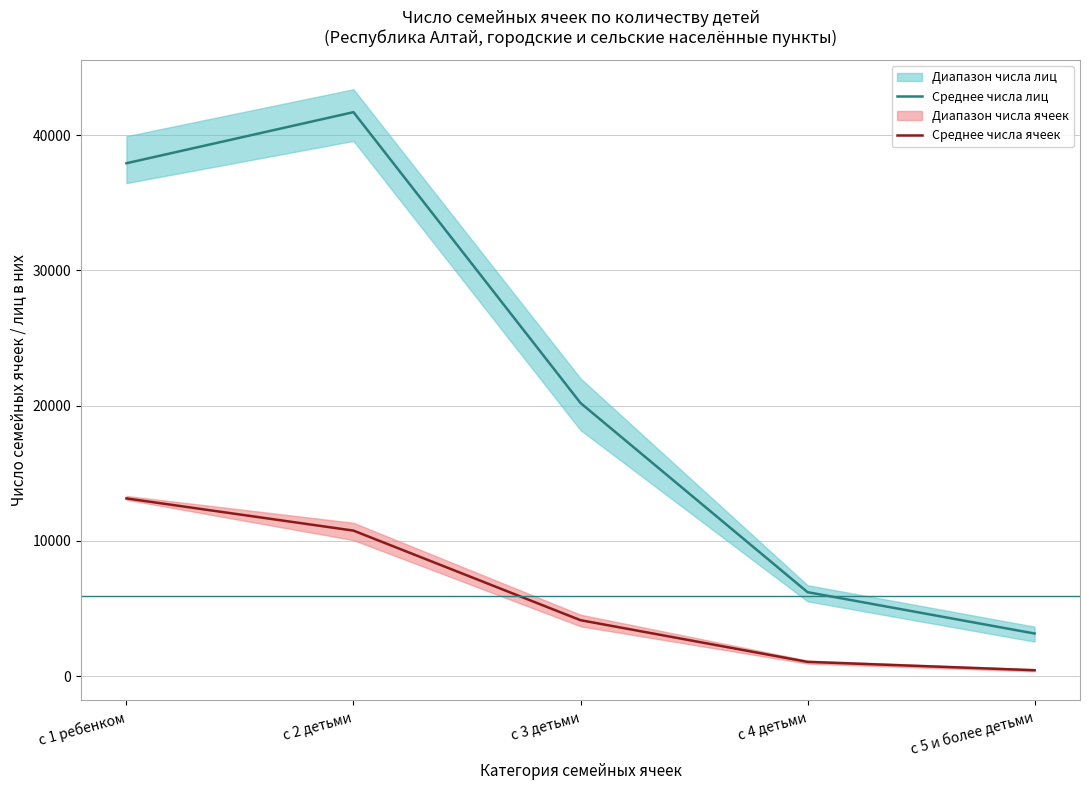

At which category is the sum across all series the highest?

с 2 детьми